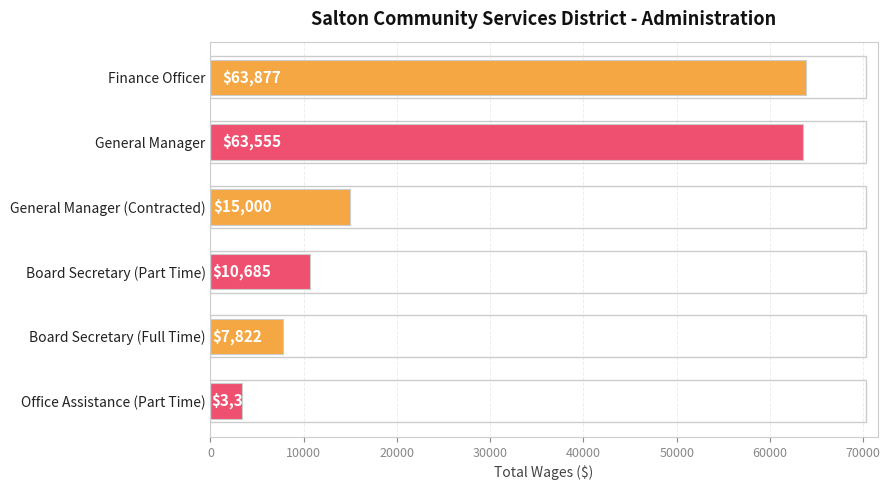

Reading bottom to top, list all the values displayed in this chart.

Office Assistance (Part Time)=3395	Board Secretary (Full Time)=7822	Board Secretary (Part Time)=10685	General Manager (Contracted)=15000	General Manager=63555	Finance Officer=63877